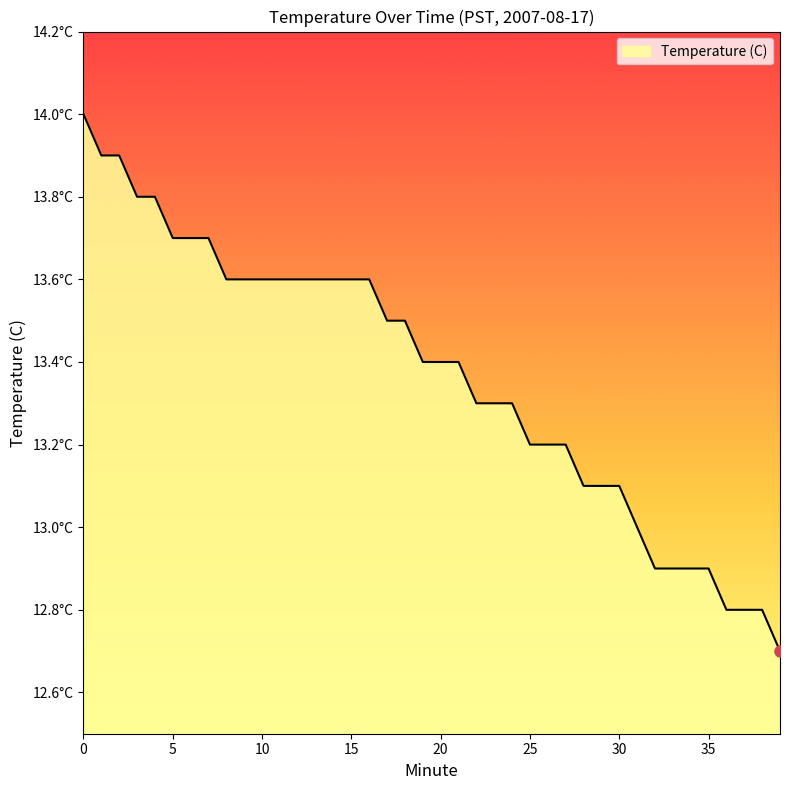

Reading left to right, list all the values displayed in this chart.

14.0	13.9	13.9	13.8	13.8	13.7	13.7	13.7	13.6	13.6	13.6	13.6	13.6	13.6	13.6	13.6	13.6	13.5	13.5	13.4	13.4	13.4	13.3	13.3	13.3	13.2	13.2	13.2	13.1	13.1	13.1	13.0	12.9	12.9	12.9	12.9	12.8	12.8	12.8	12.7